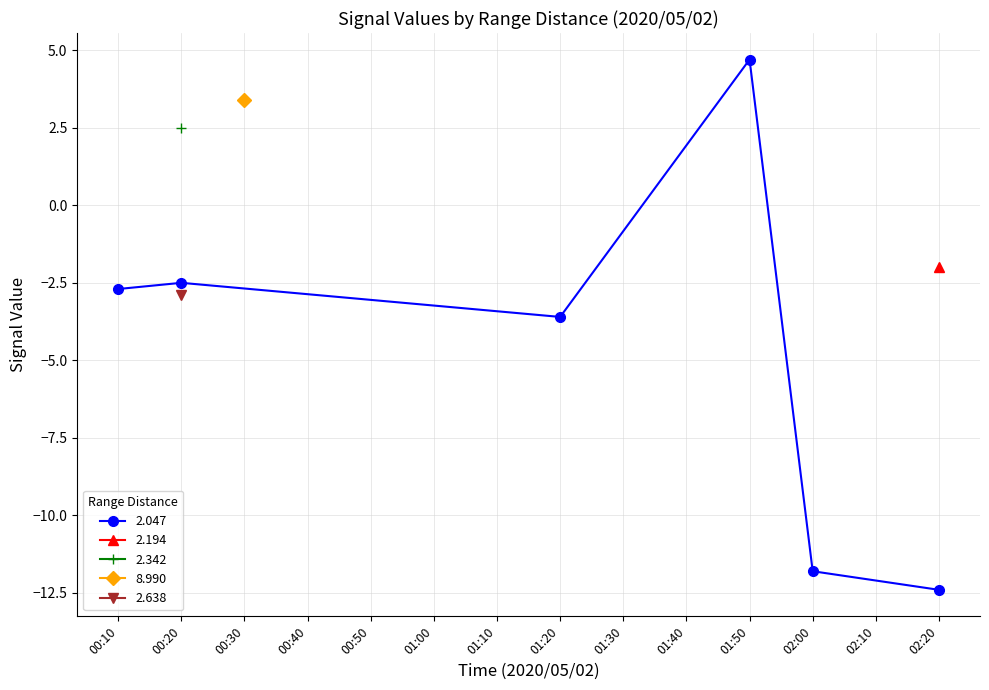

Which series has the largest total across all categories?

8.990